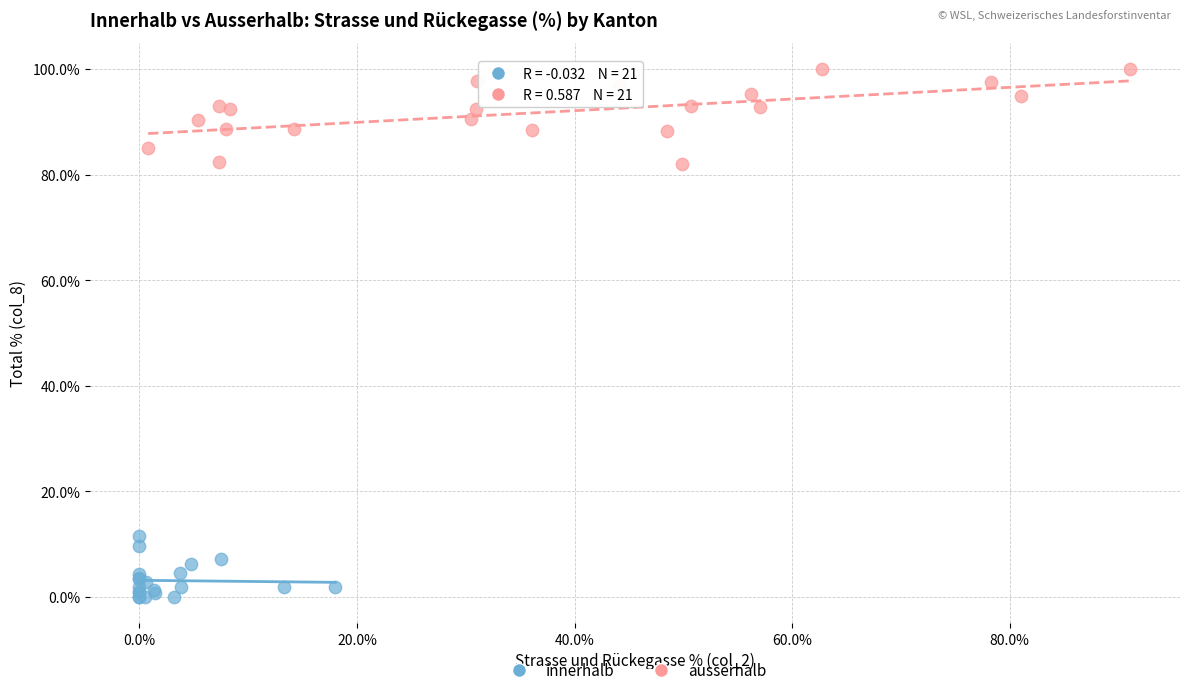

Which series has the widest spread of Y values?

ausserhalb